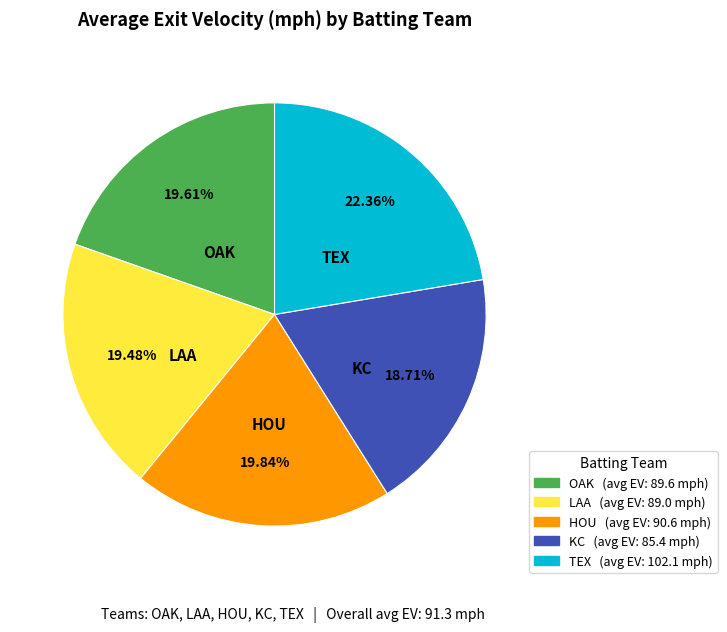

What is the ratio of the value at KC to the value at LAA?

1.0